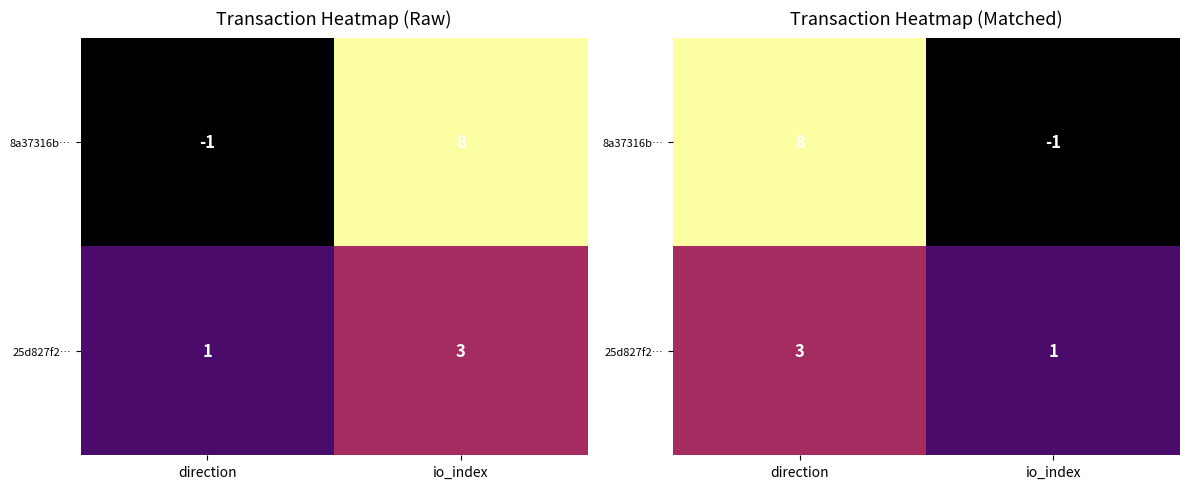

What is the sum of the 8a37316b… values at direction and io_index?

7